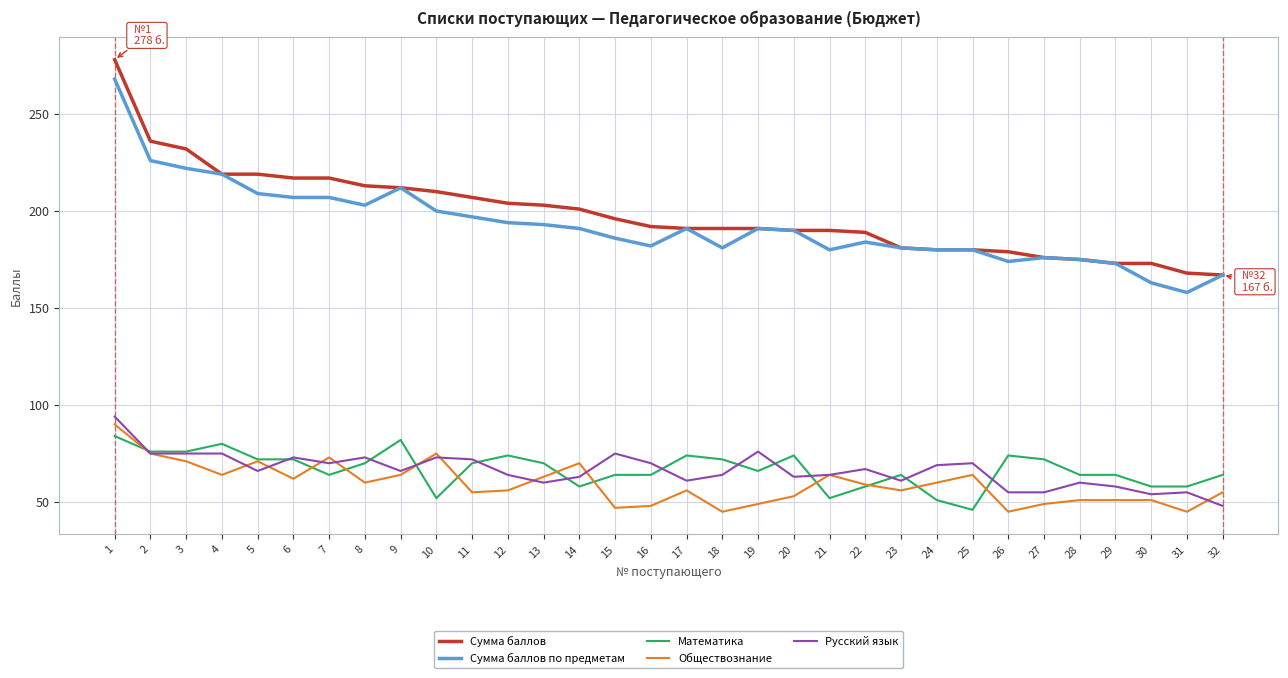

What value does the Обществознание series have at 17?

56